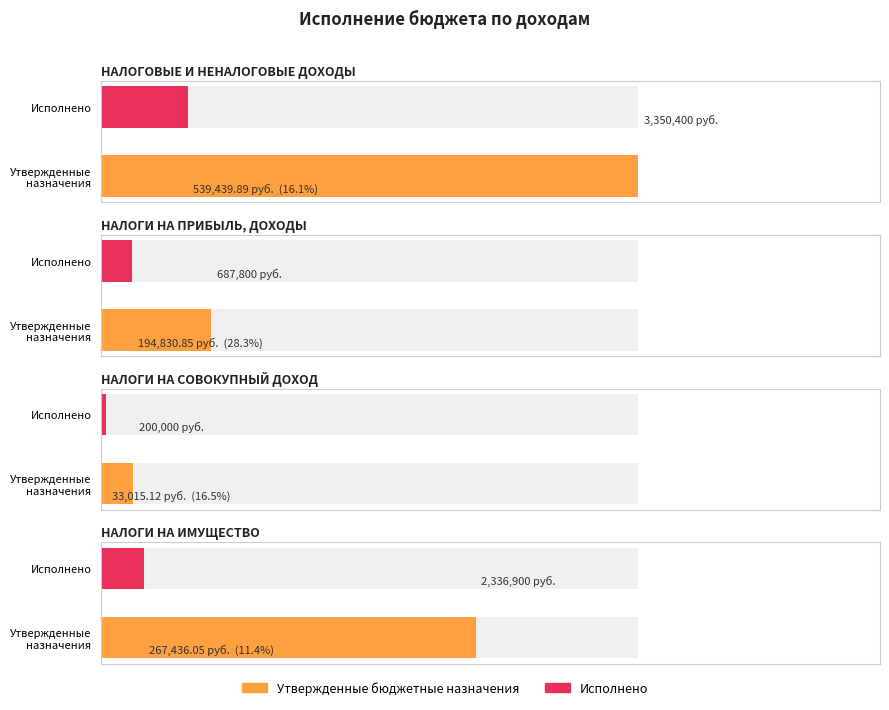

How many Утвержденные бюджетные назначения values are between 687800 and 3350400?

3